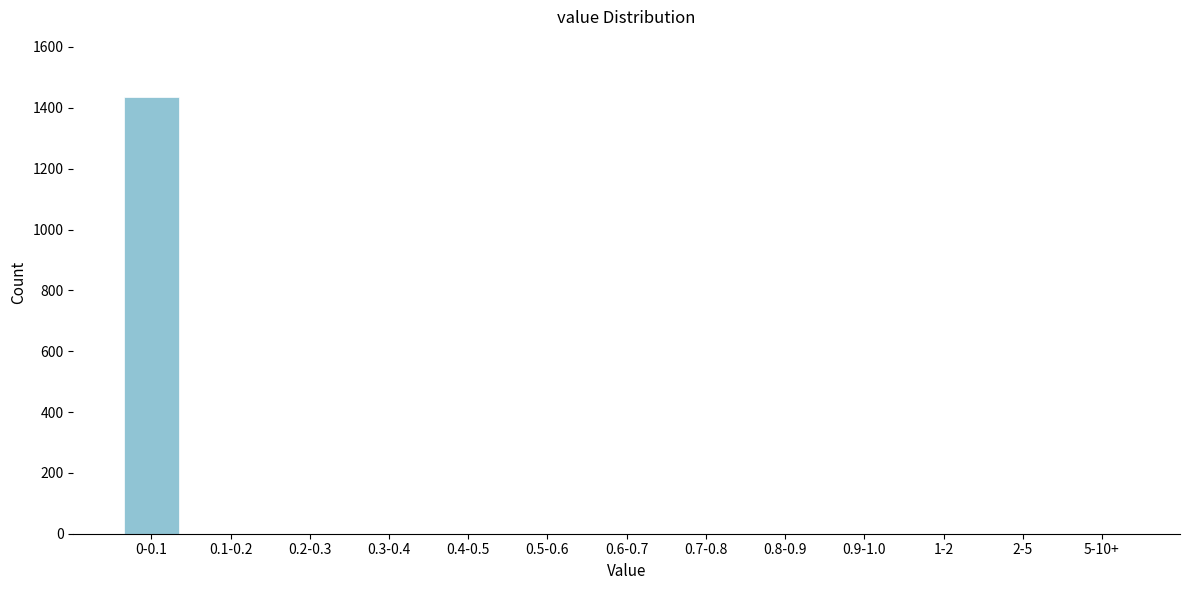

Reading left to right, what are all the values shown in this chart?

0-0.1=1436	0.1-0.2=0	0.2-0.3=0	0.3-0.4=0	0.4-0.5=0	0.5-0.6=0	0.6-0.7=0	0.7-0.8=0	0.8-0.9=0	0.9-1.0=0	1-2=0	2-5=0	5-10+=0